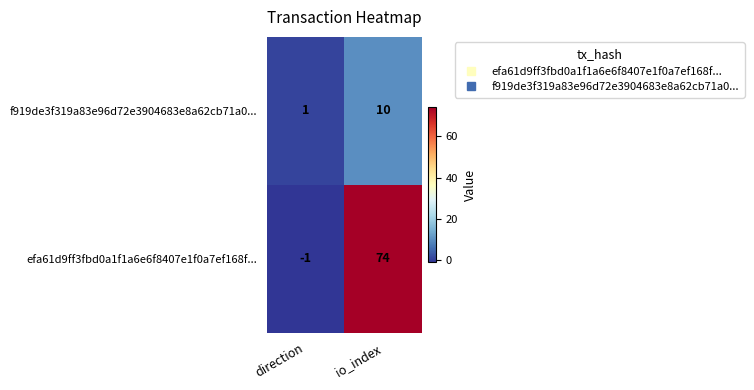

Count the number of data series in this chart.

2